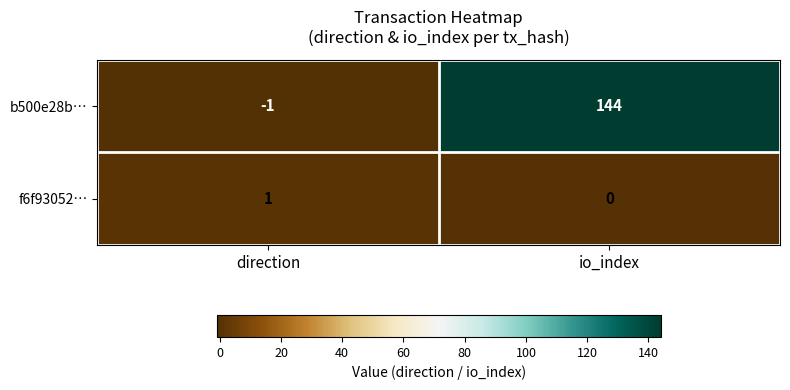

What is the difference between the highest and lowest values at io_index?

144